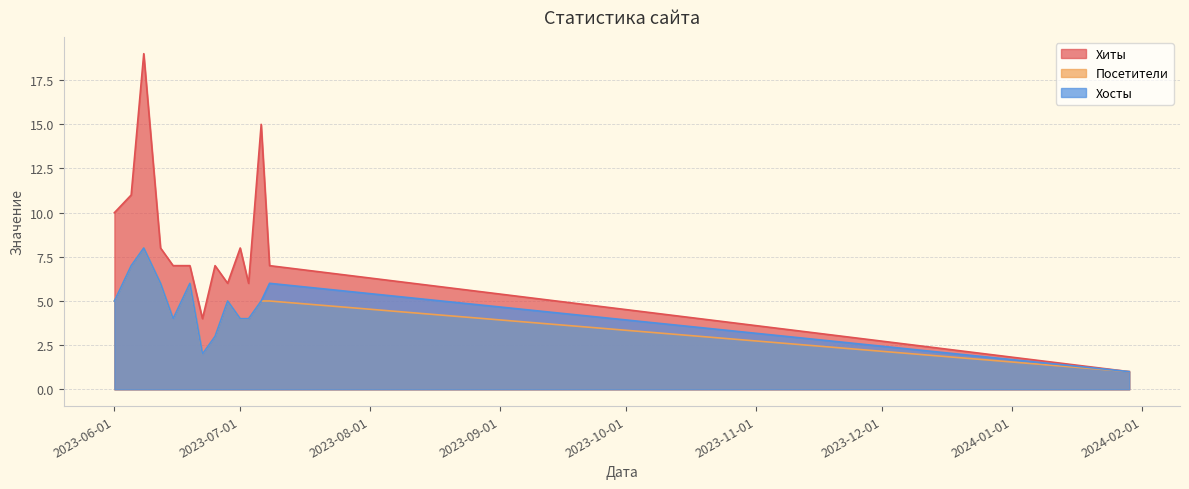

How many lines are shown in the chart?

3